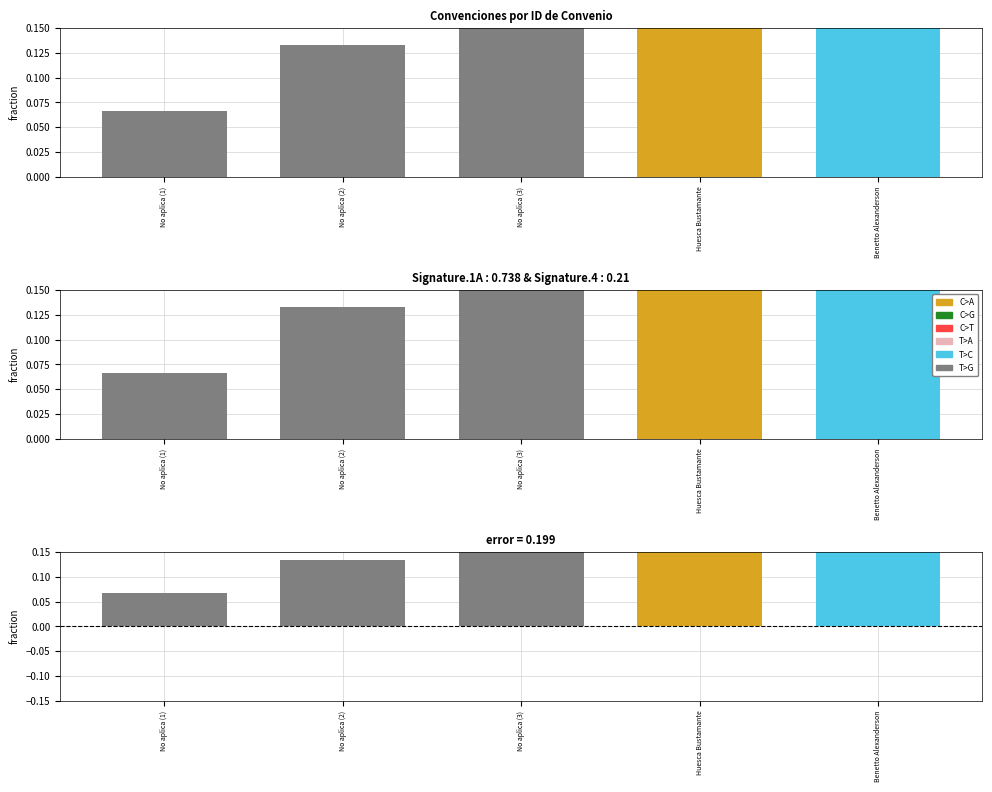

What position from the left is No aplica (1)?

1